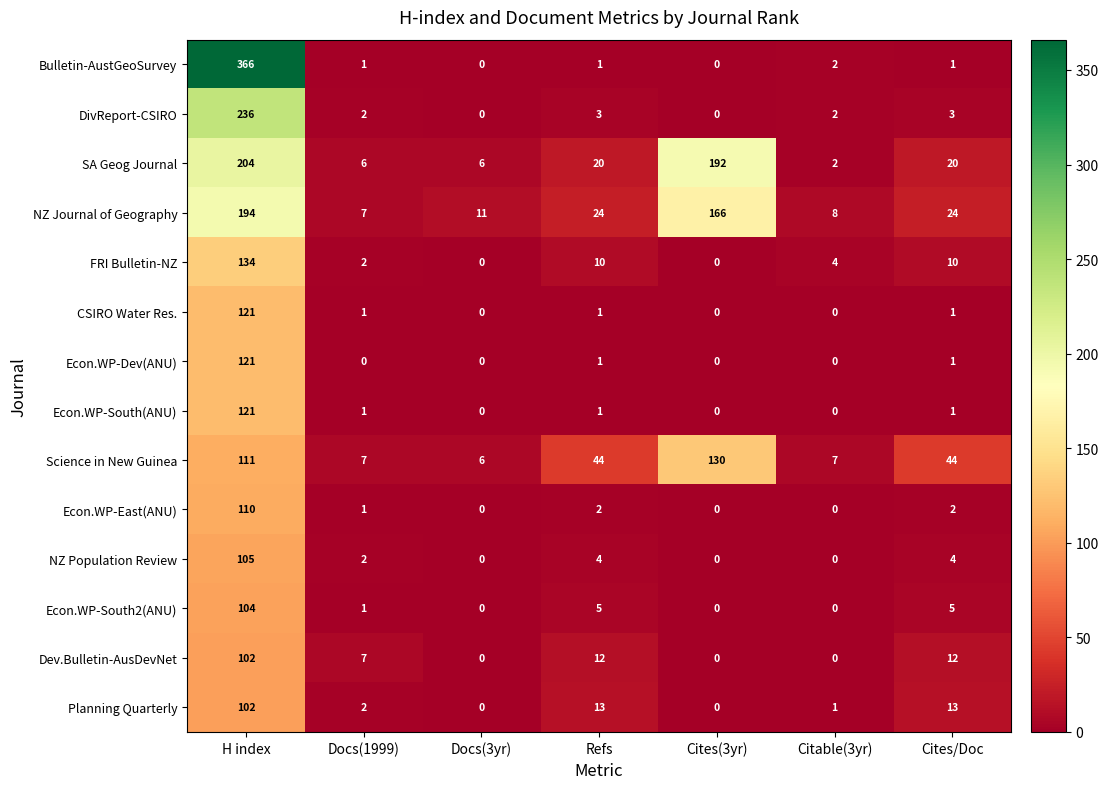

Count the number of data series in this chart.

14